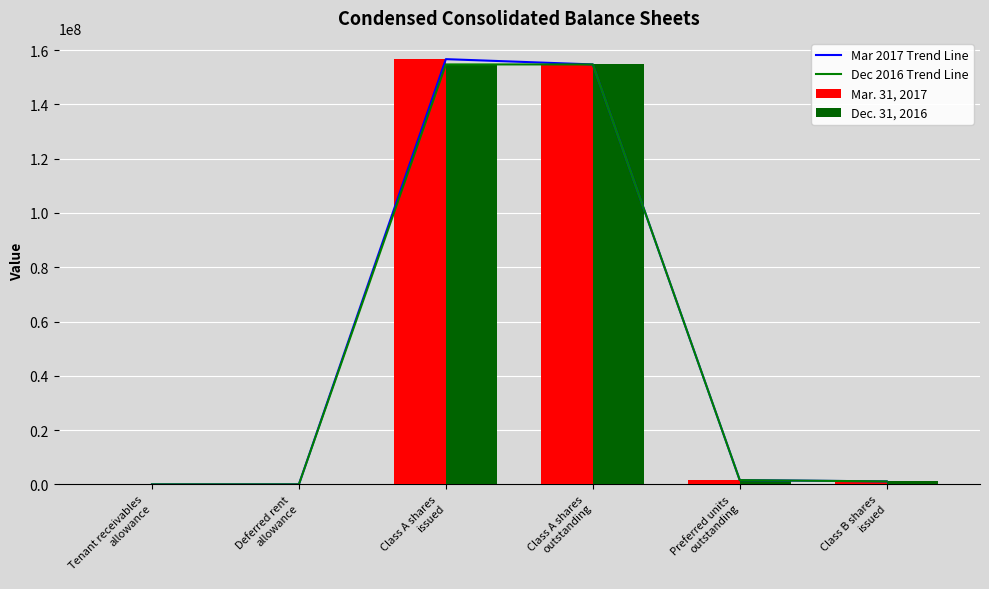

At which label does Mar 2017 Trend Line reach its minimum?

Deferred rent
allowance